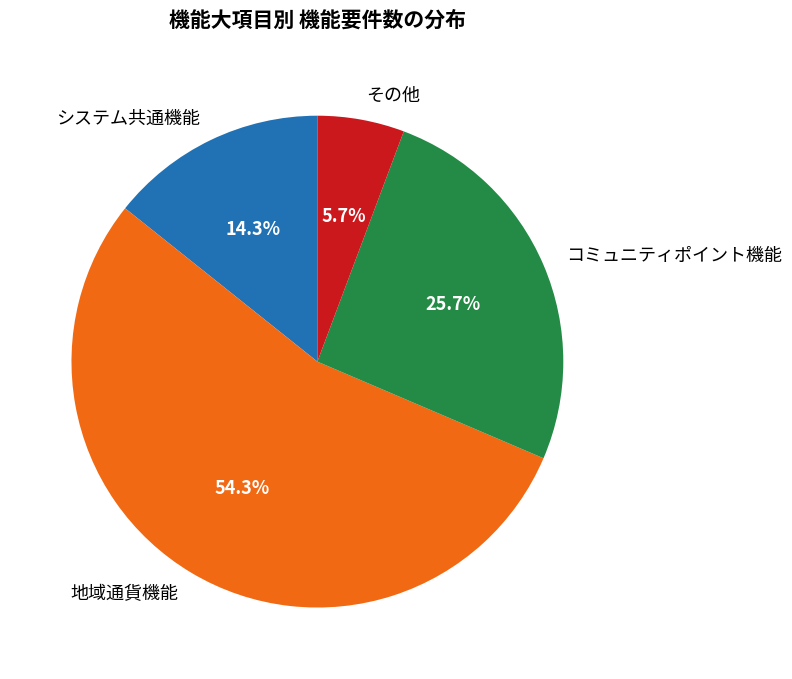

Does 地域通貨機能 account for over 50% of the chart?

Yes